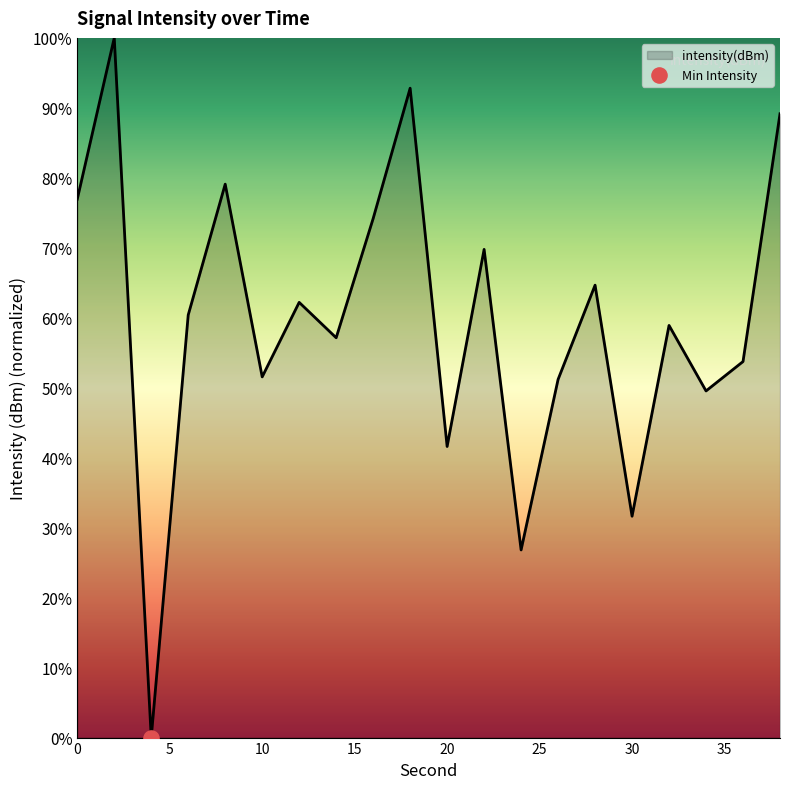

What is the greatest value displayed?

100.0